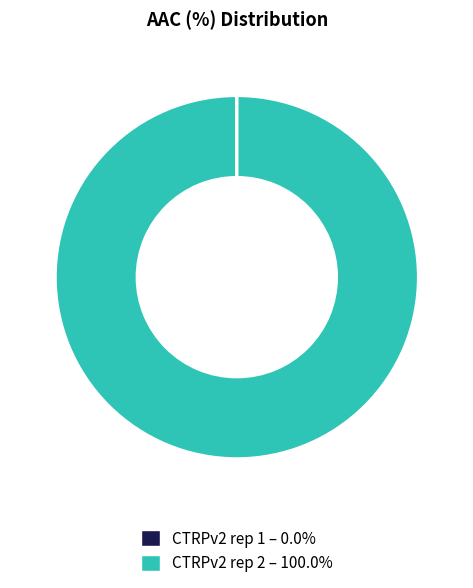

Is there a majority slice in this chart?

Yes